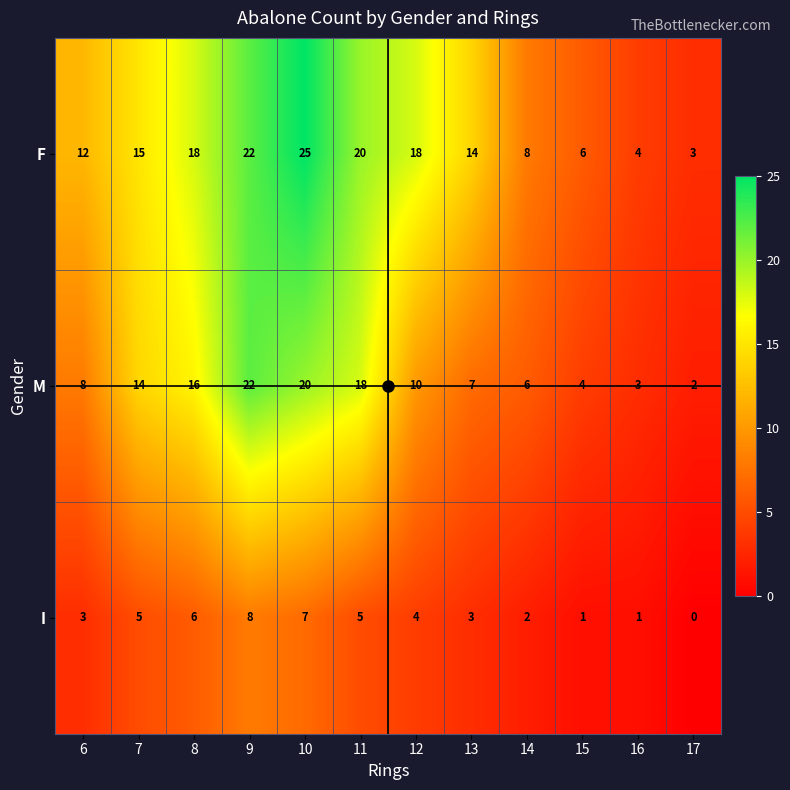

Which label corresponds to the smallest value in the chart?

17